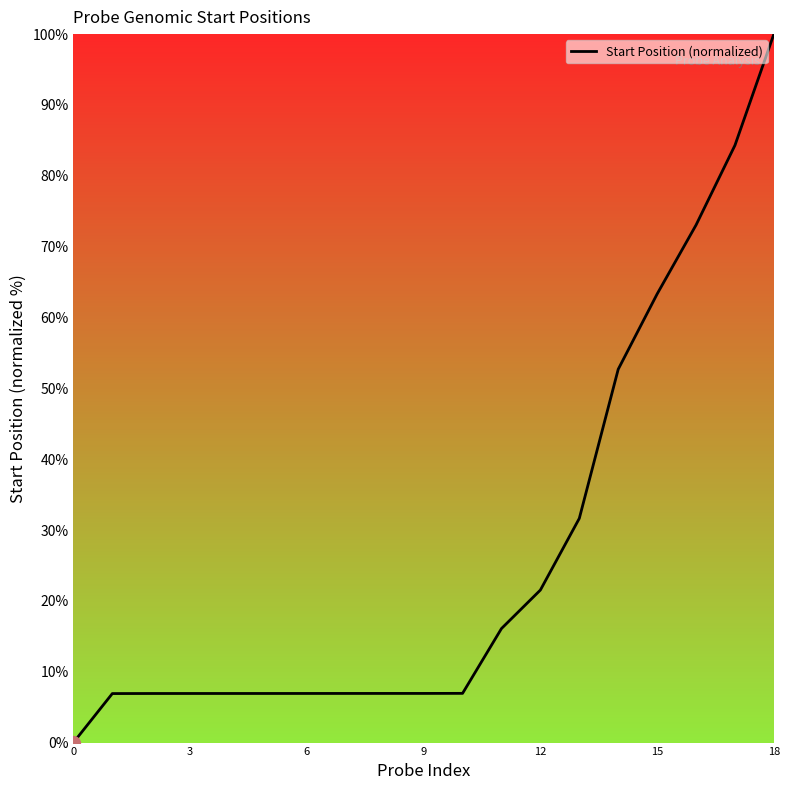

What is the difference between the maximum and minimum values?

100.0